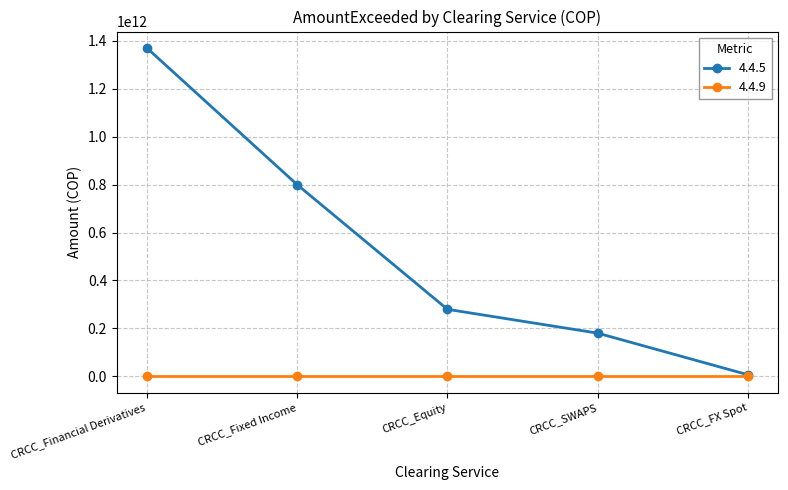

Does the chart have visible grid lines?

Yes